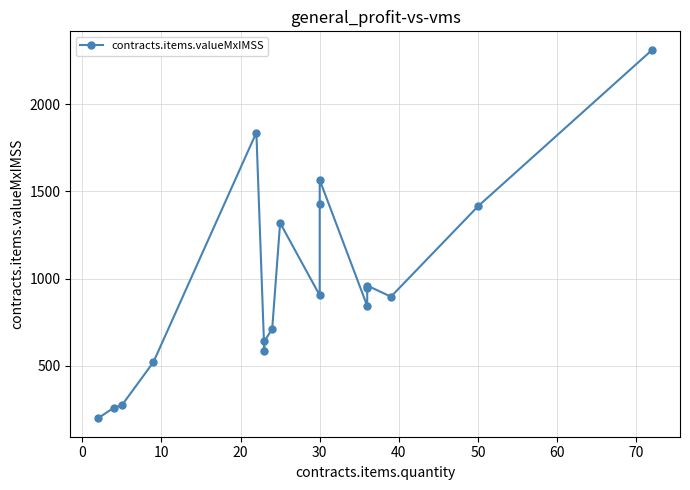

Reading left to right, transcribe all the data shown in this chart.

200.1	261.0	273.8	522.0	1837.4	587.0	640.3	712.4	1319.5	904.8	1426.8	1566.0	843.5	948.8	960.5	897.0	1415.2	2311.8